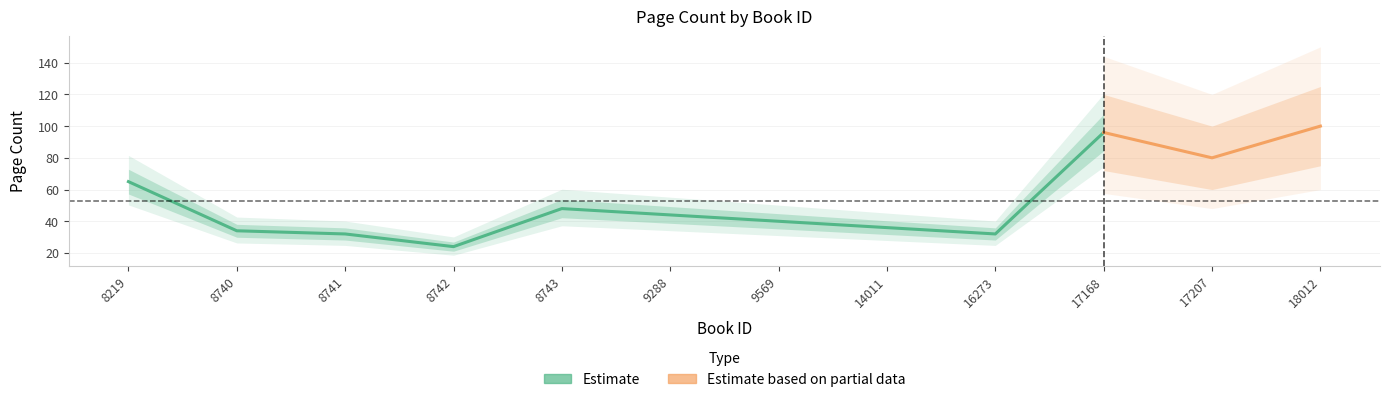

Does the chart have visible grid lines?

Yes